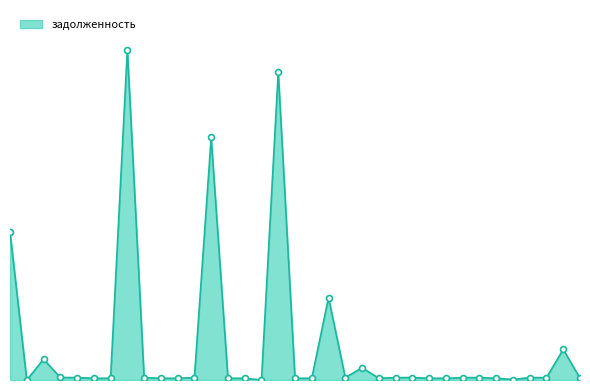

Is this an area chart (filled region under the line)?

Yes